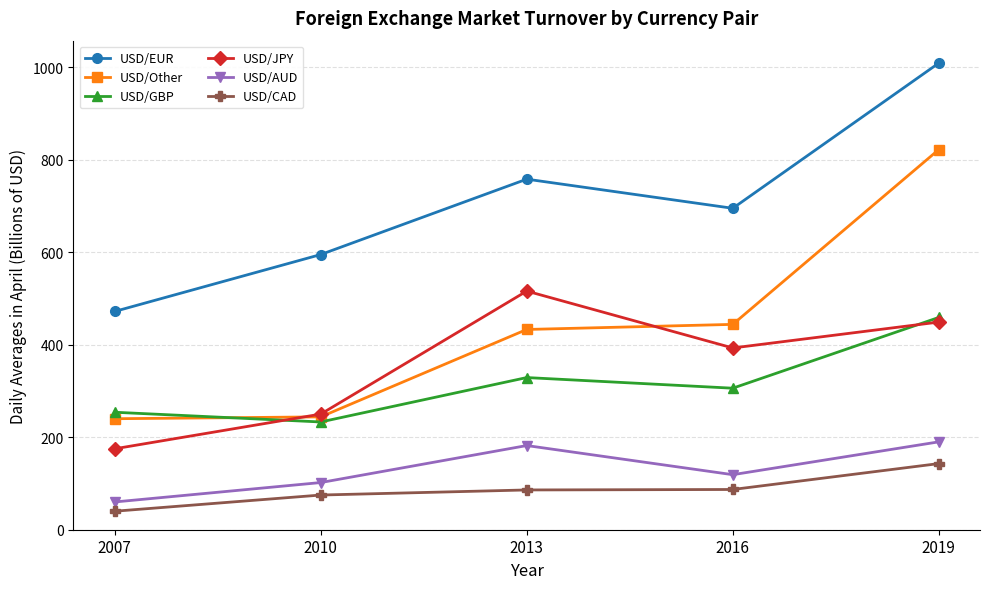

True or false: USD/CAD and USD/JPY intersect in this chart.

False